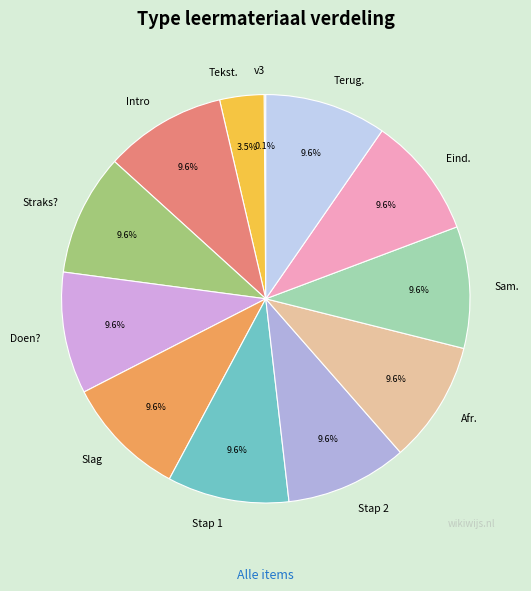

The Intro slice represents 1% of the pie. True or false?

False